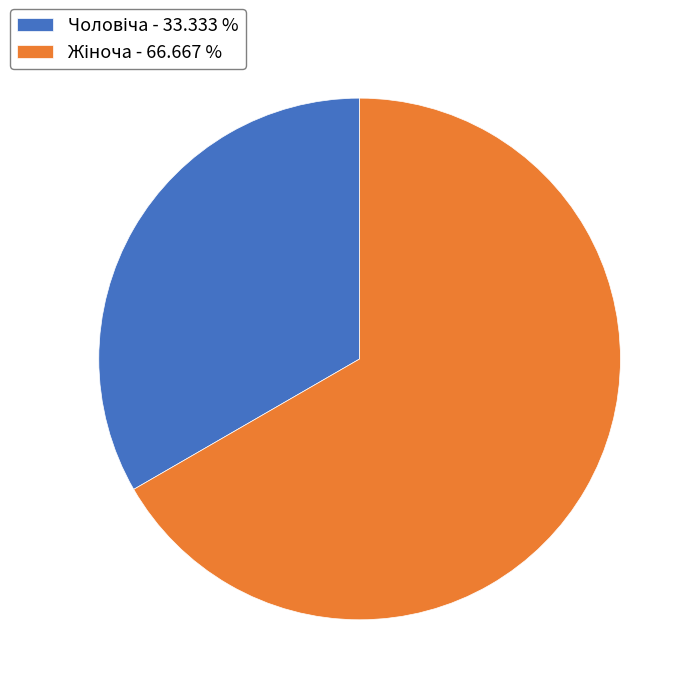

To the nearest percent, what is the combined percentage of Жіноча and Чоловіча?

100%